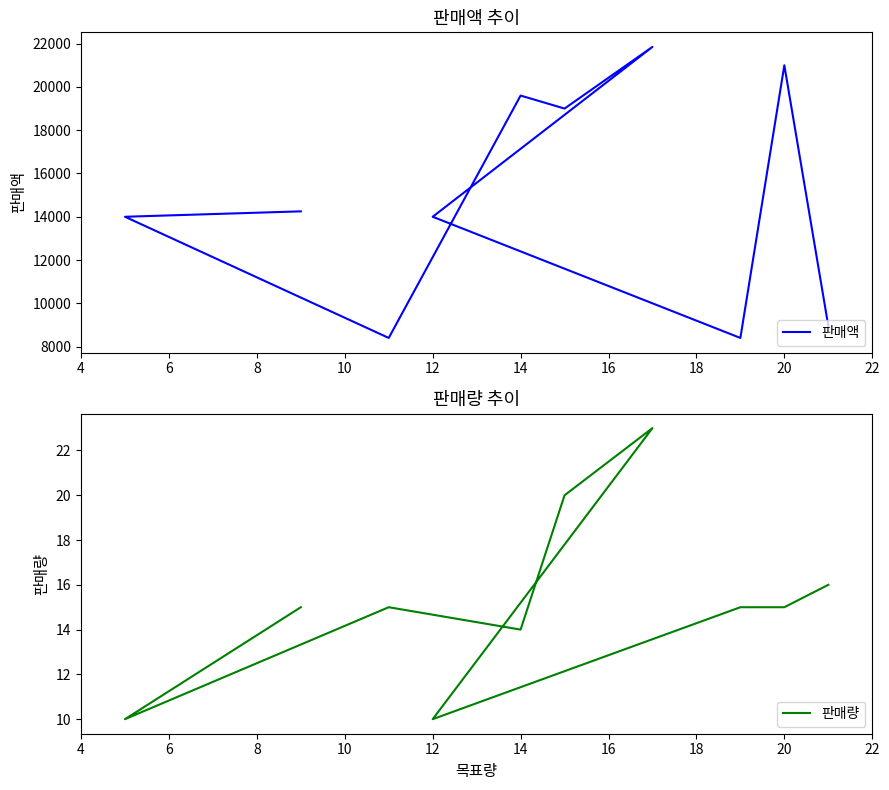

How many values in the 판매액 series are below 14250?

5